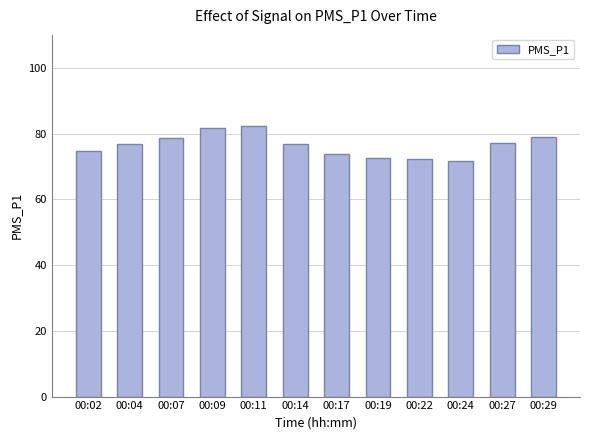

The chart shows a value of 117.9 at 00:04. True or false?

False